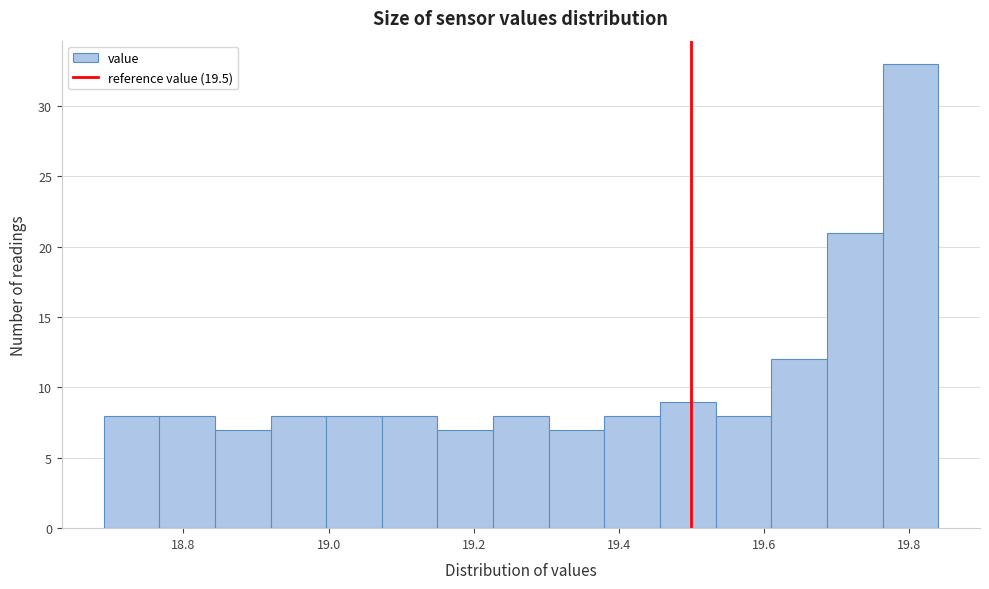

Read against the x-axis, roughly where is the centre of the tallest bar?

19.80